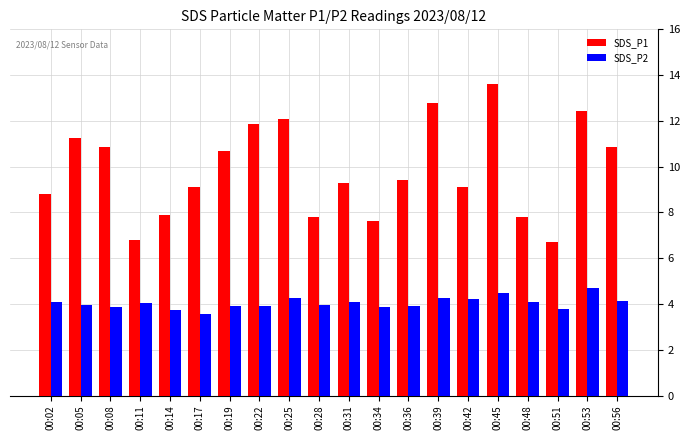

What is the sum of all SDS_P2 values?

80.8